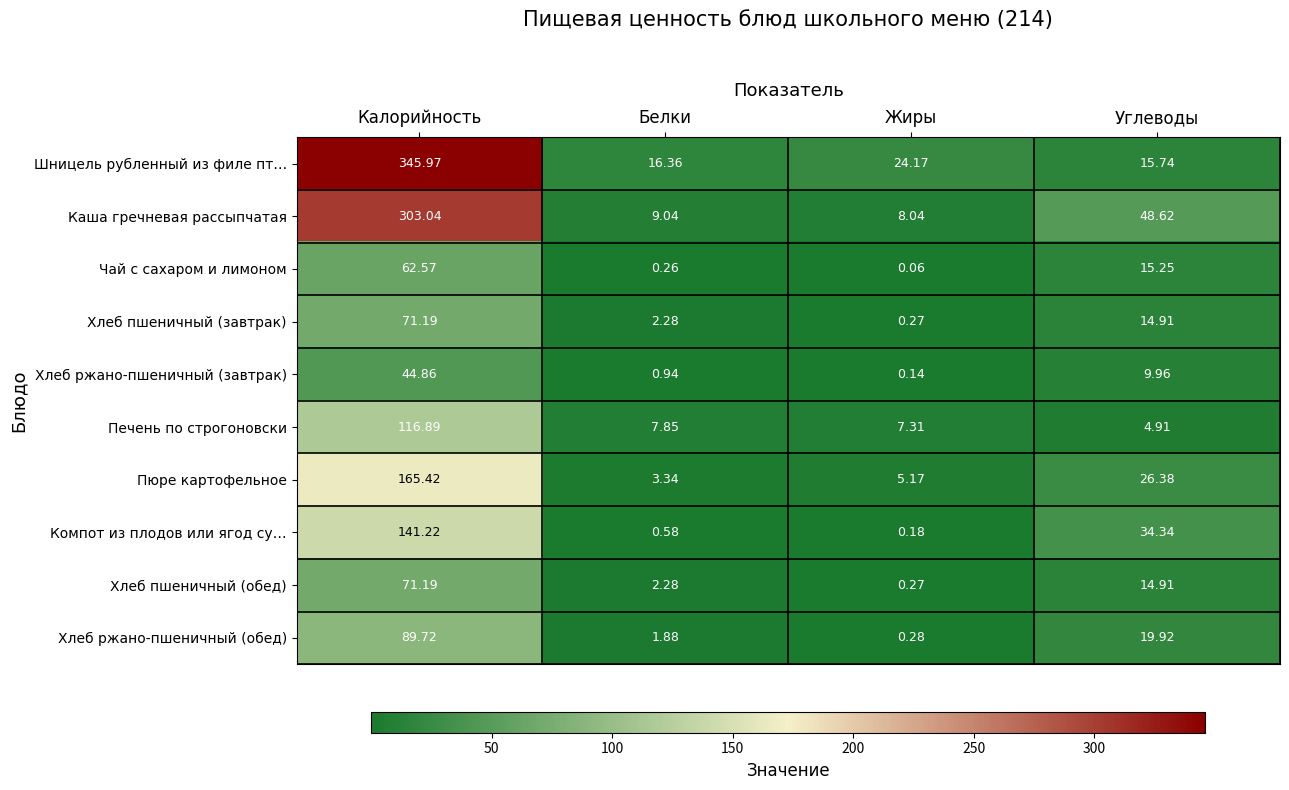

Is the value of Печень по строгоновски at Жиры greater than the value of Компот из плодов или ягод су… at Углеводы?

No